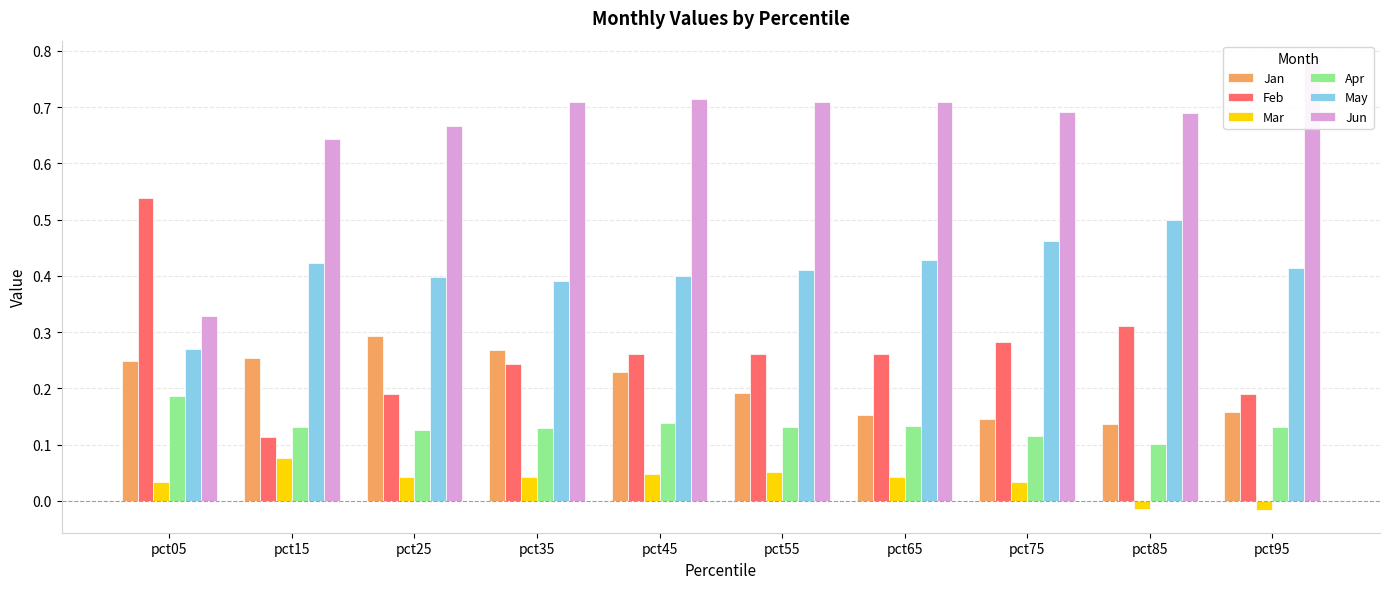

Is it true that Jun equals 0.5 at pct75?

False